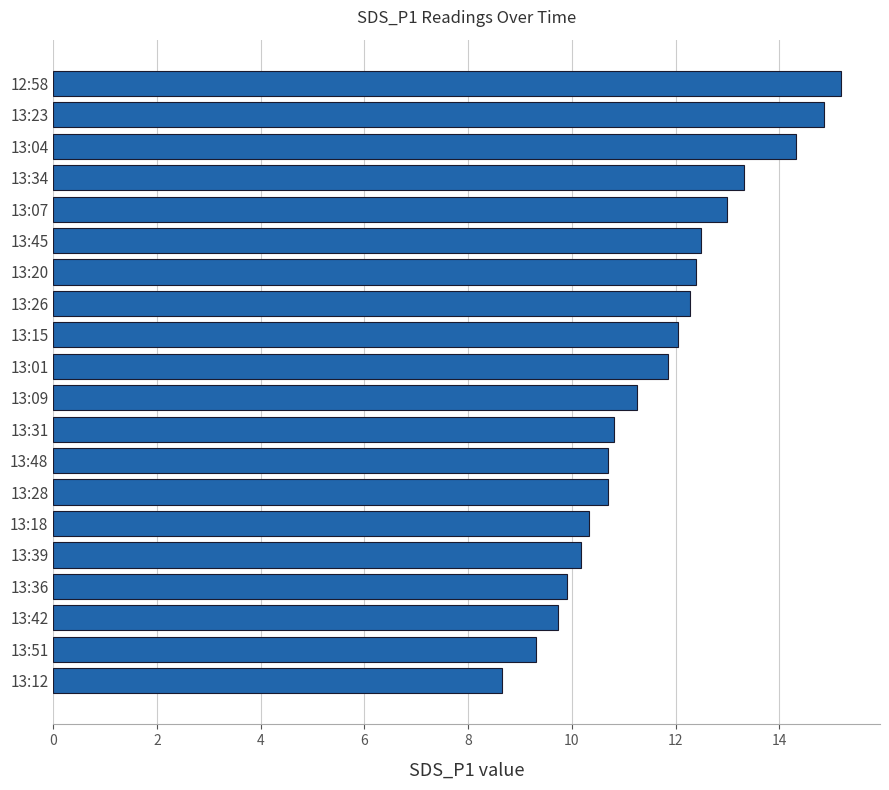

The chart shows a value of 16.6 at 13:39. True or false?

False